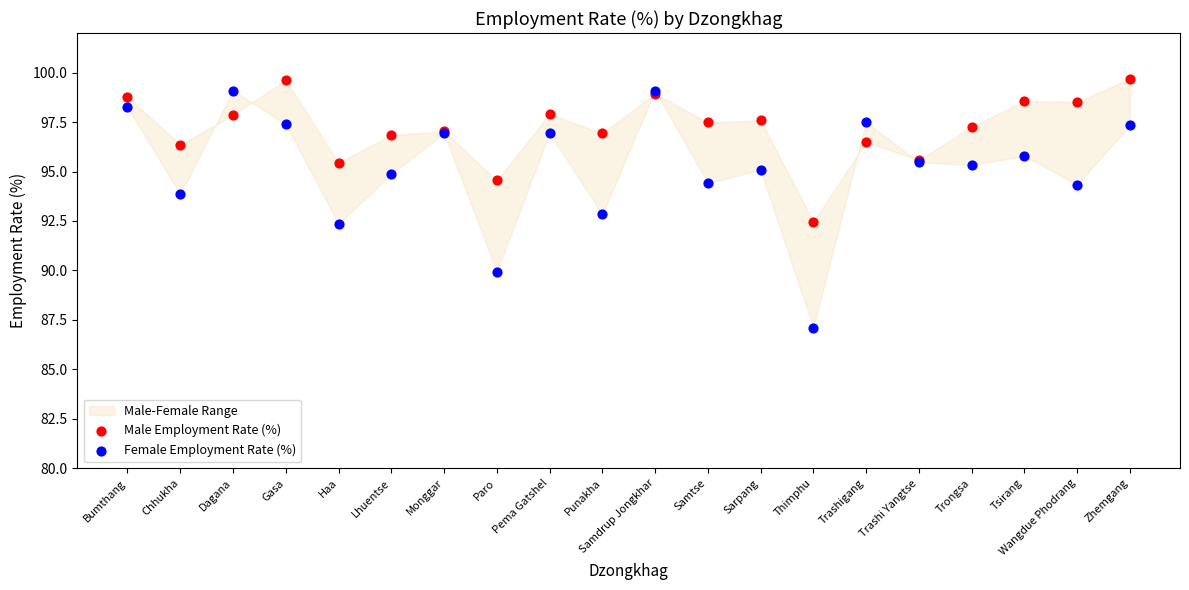

Which series has the largest Y range (max minus min)?

Female Employment Rate (%)